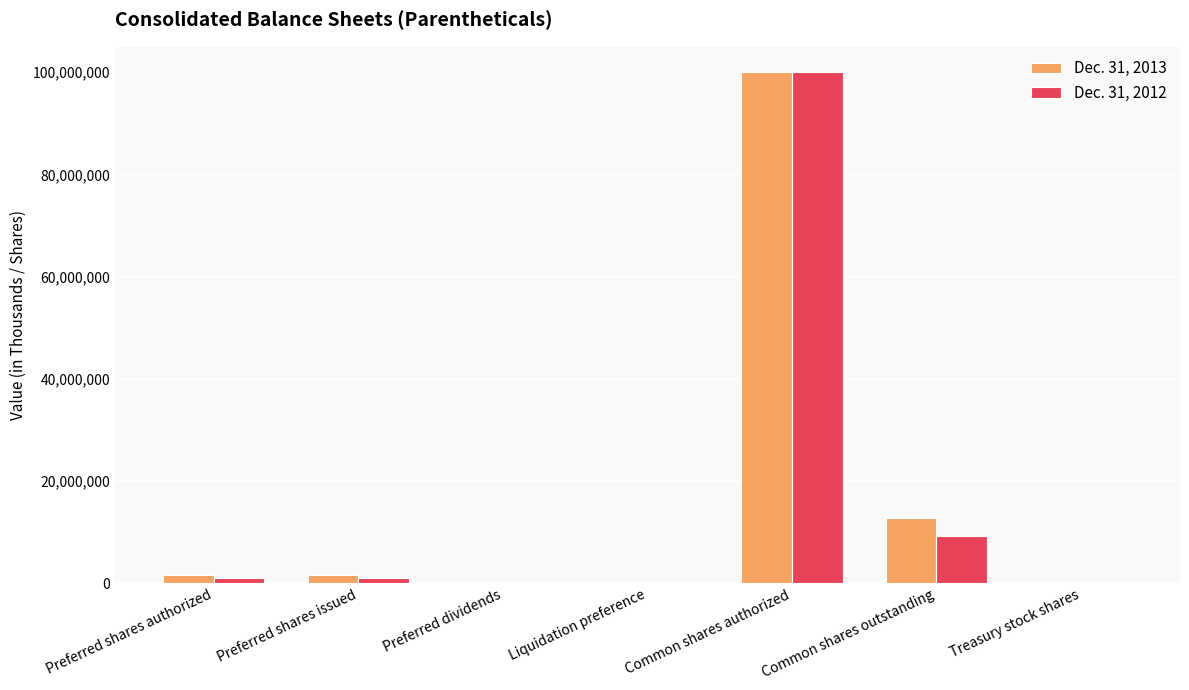

What is the spread (max minus min) of values at Liquidation preference?

5973